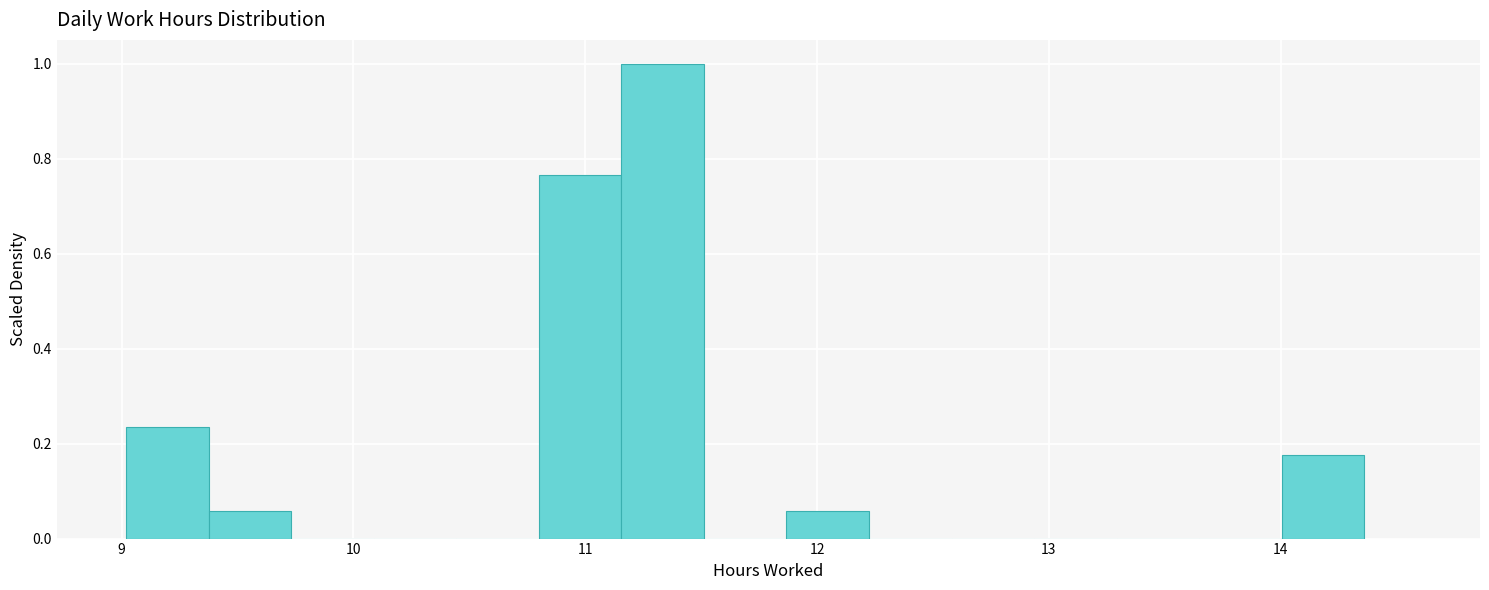

Read against the x-axis, roughly where is the centre of the tallest bar?

11.3